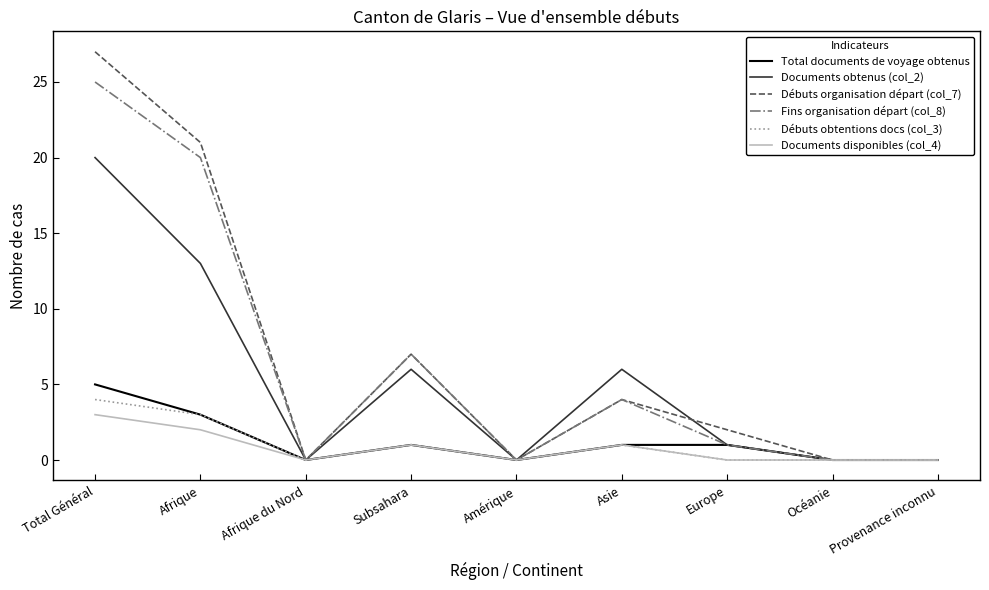

Which series has the widest spread of values?

Débuts organisation départ (col_7)